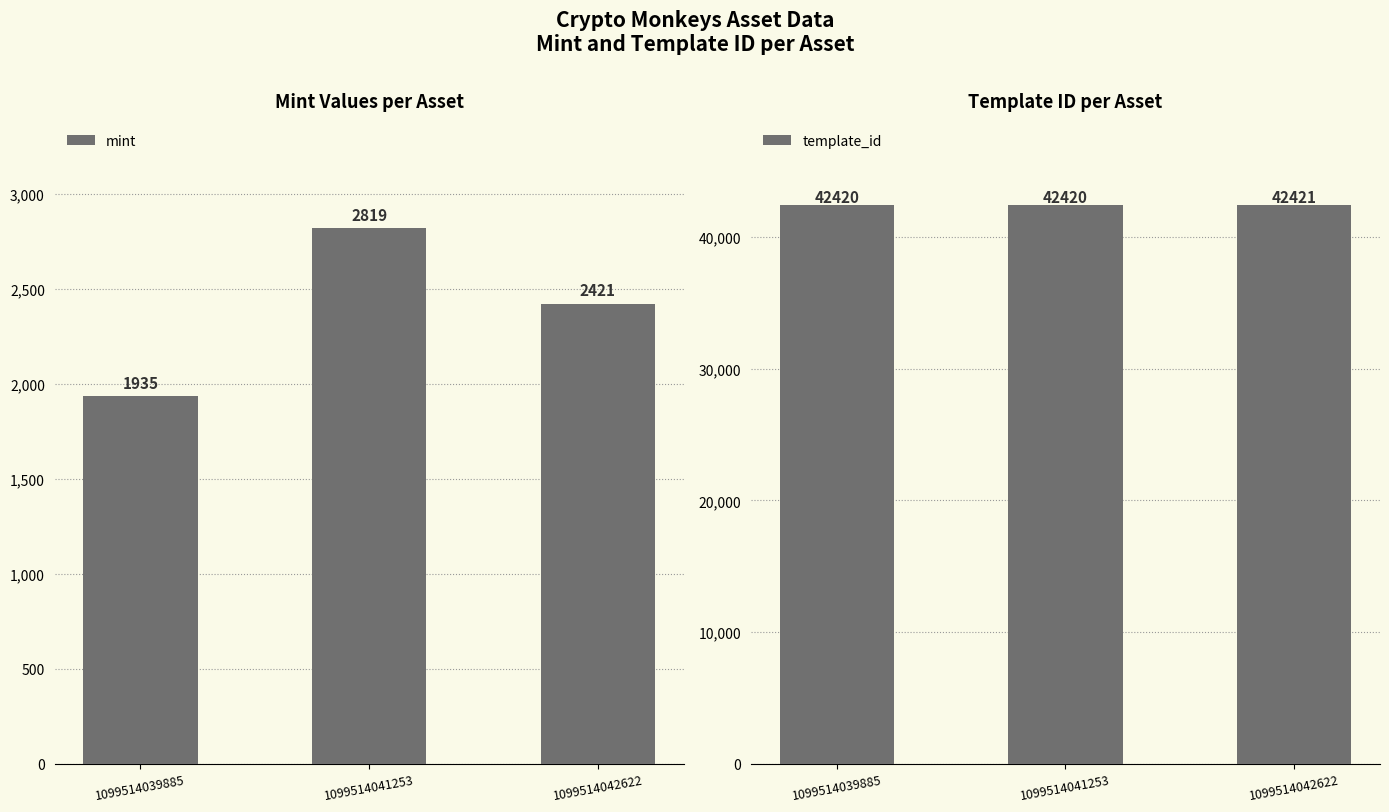

Which series changed the most between 1099514039885 and 1099514041253?

mint